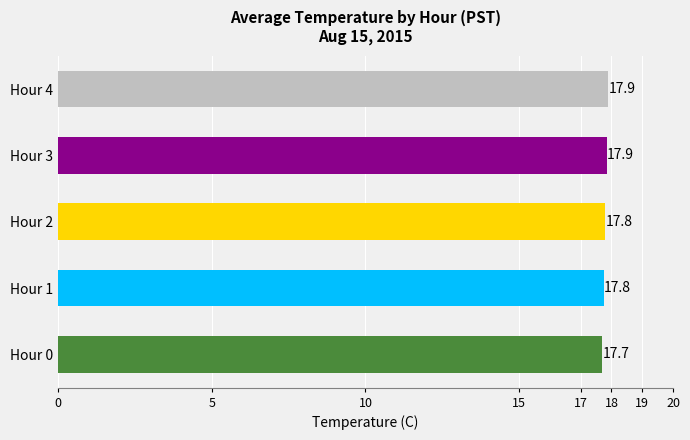

The chart shows a value of 17.7 at Hour 0. True or false?

True